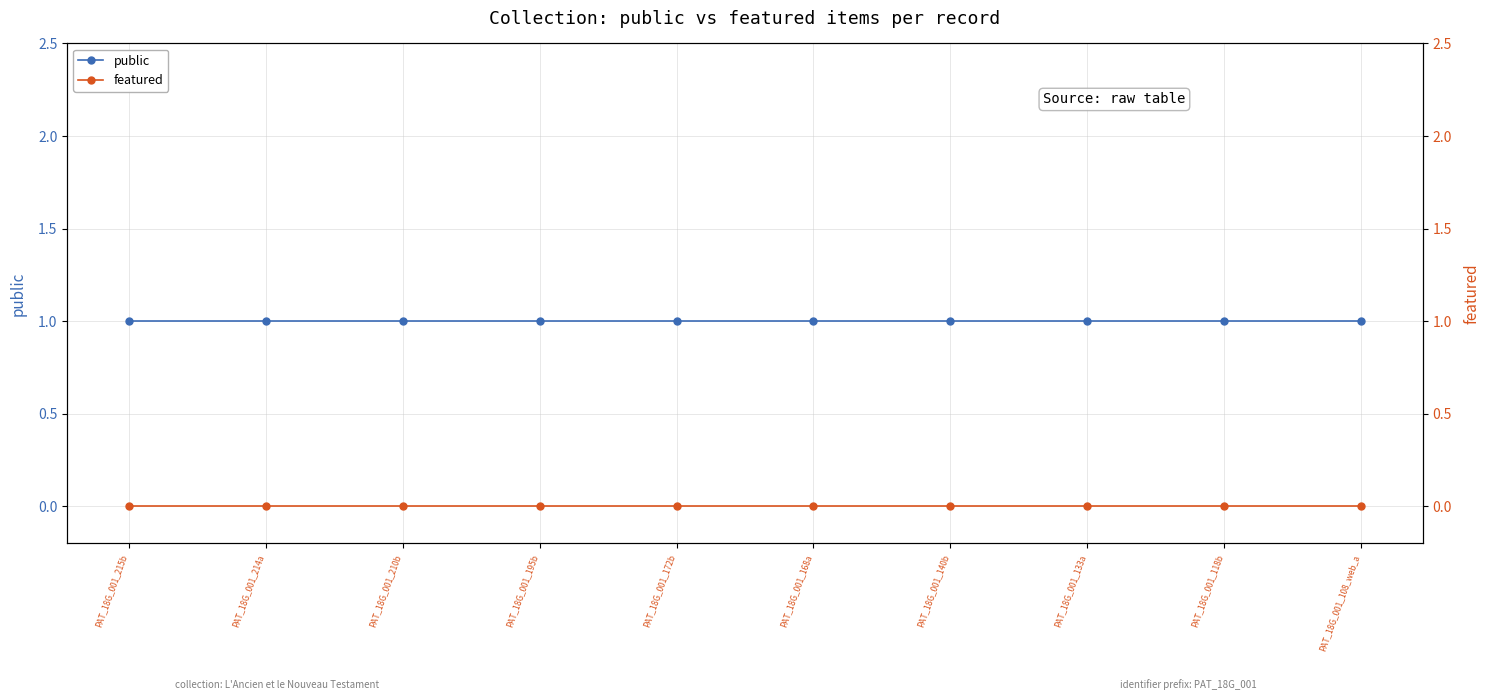

What is the average value of the public series?

1